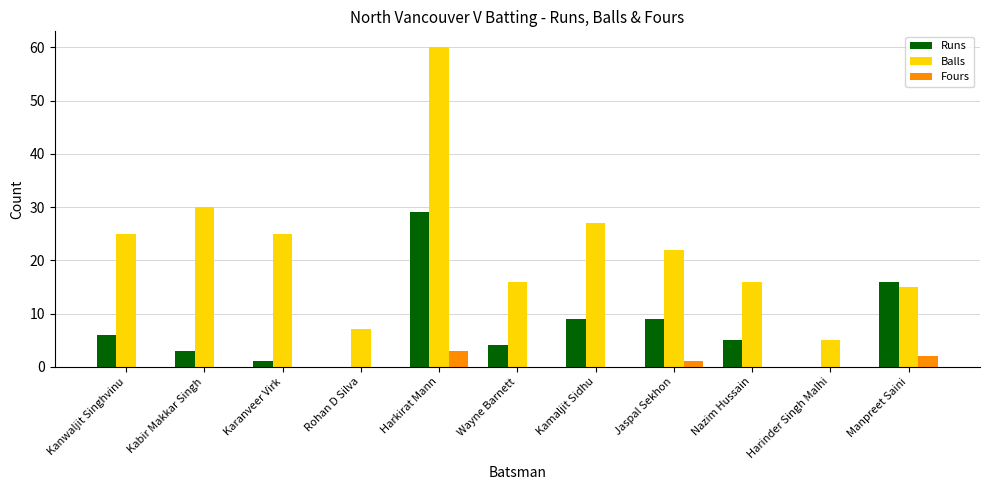

The Fours series shows 0 at Kanwaljit Singhvinu. True or false?

True